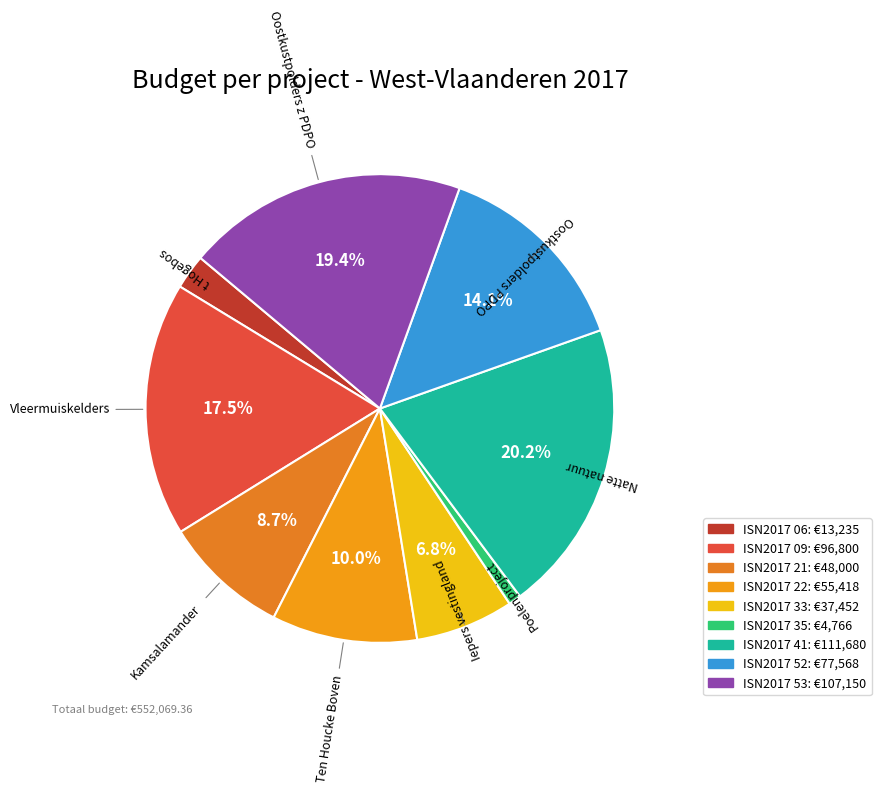

Rank the categories by value from lowest to highest.

ISN2017 35, ISN2017 06, ISN2017 33, ISN2017 21, ISN2017 22, ISN2017 52, ISN2017 09, ISN2017 53, ISN2017 41